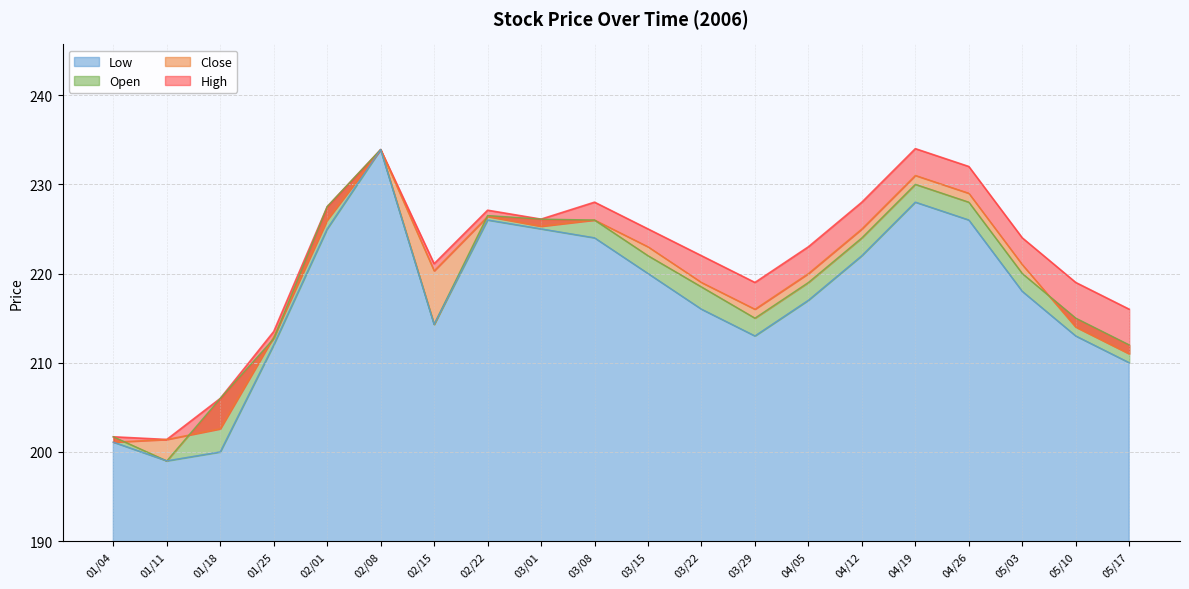

What is the sum of all Close values?

4384.9